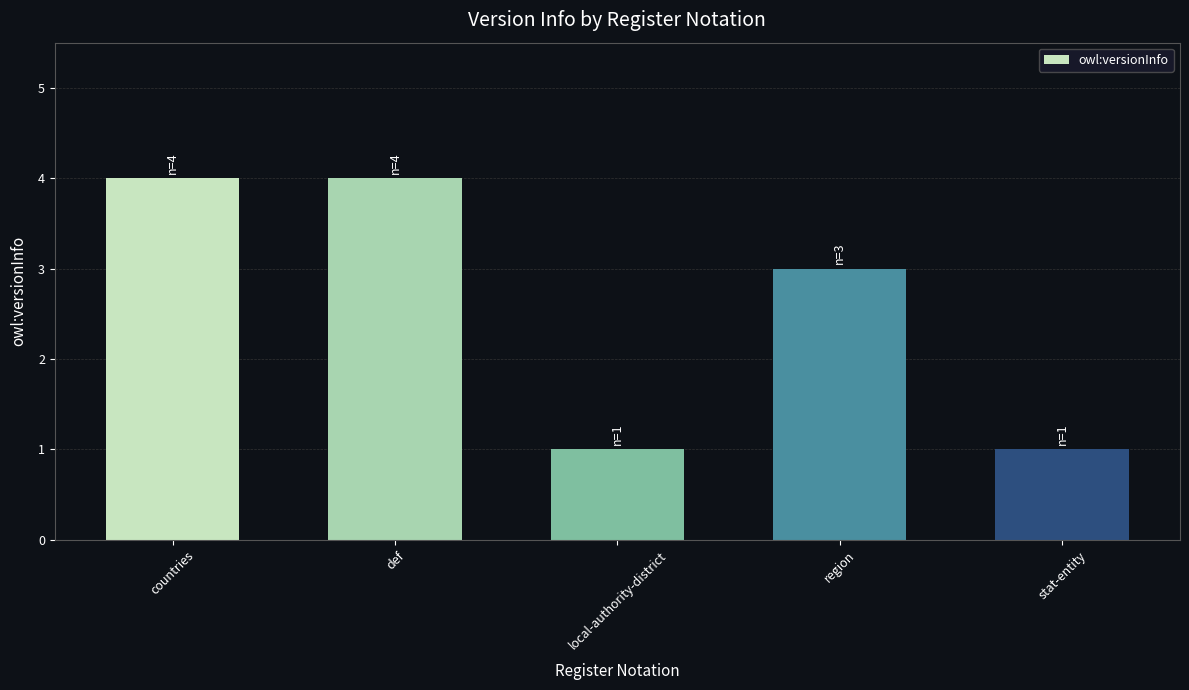

Approximately how many times larger is the value at countries compared to def?

1.0